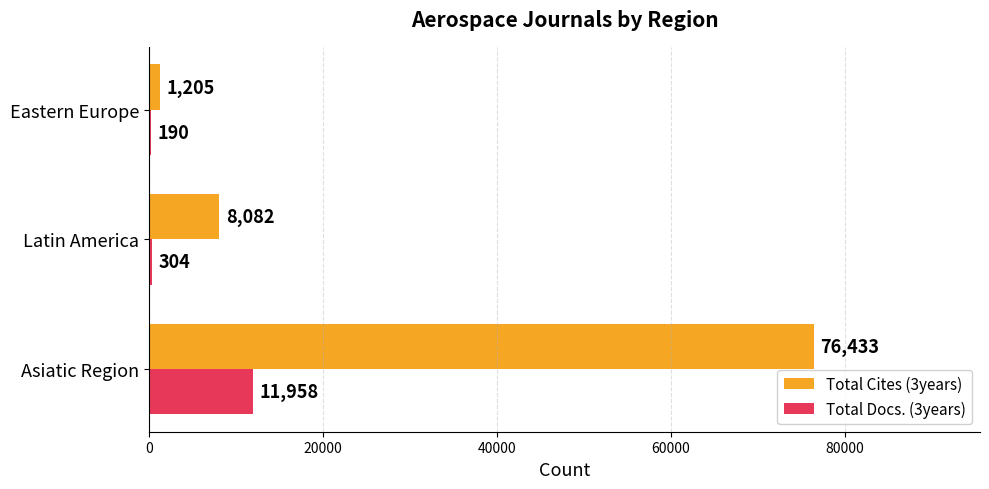

What is the total value across all series at Eastern Europe?

1395